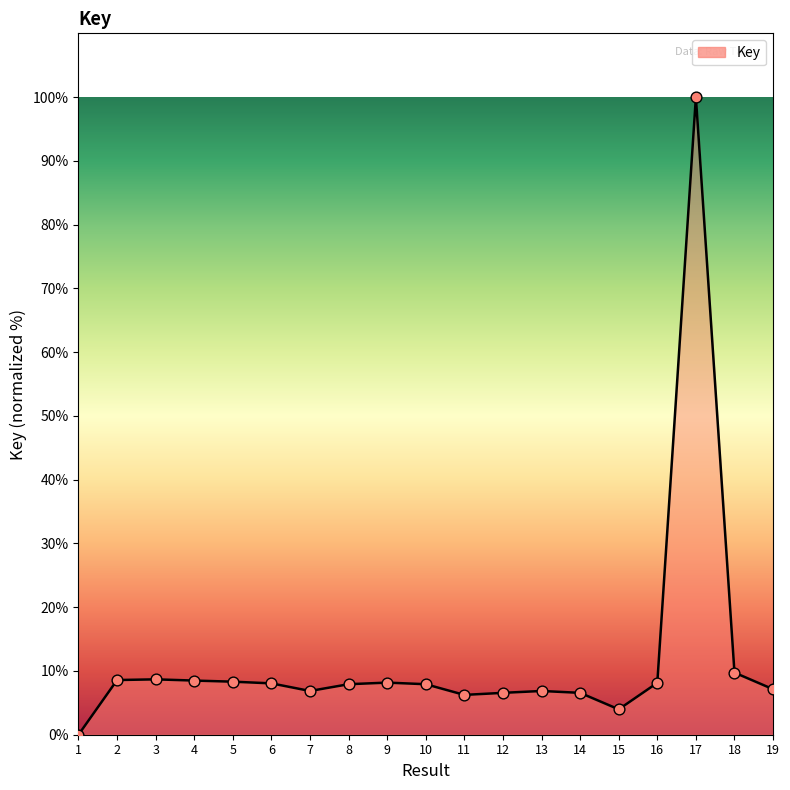

Which has a higher value, 5 or 15?

5